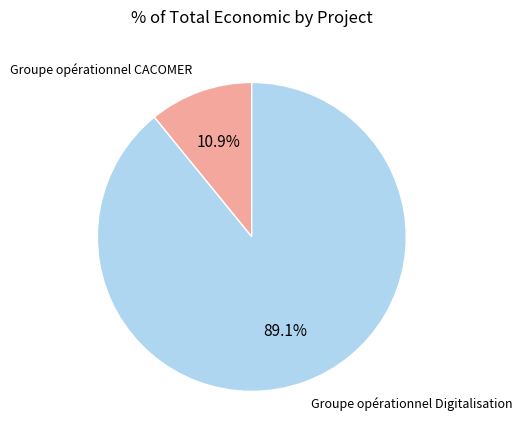

To the nearest percent, what is the difference between the largest and smallest slice percentages?

78%